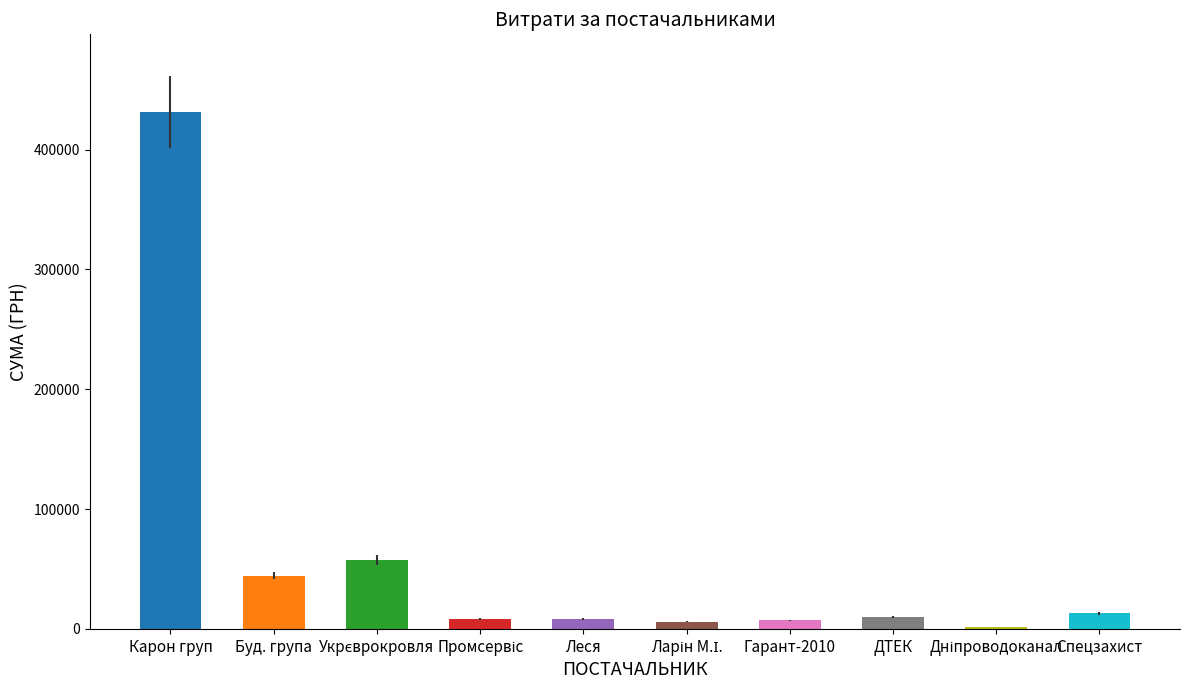

The chart shows a value of 10572.9 at Буд. група. True or false?

False